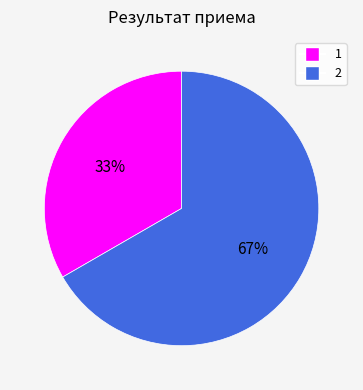

Do 2 and 1 together represent more than half of the pie?

Yes